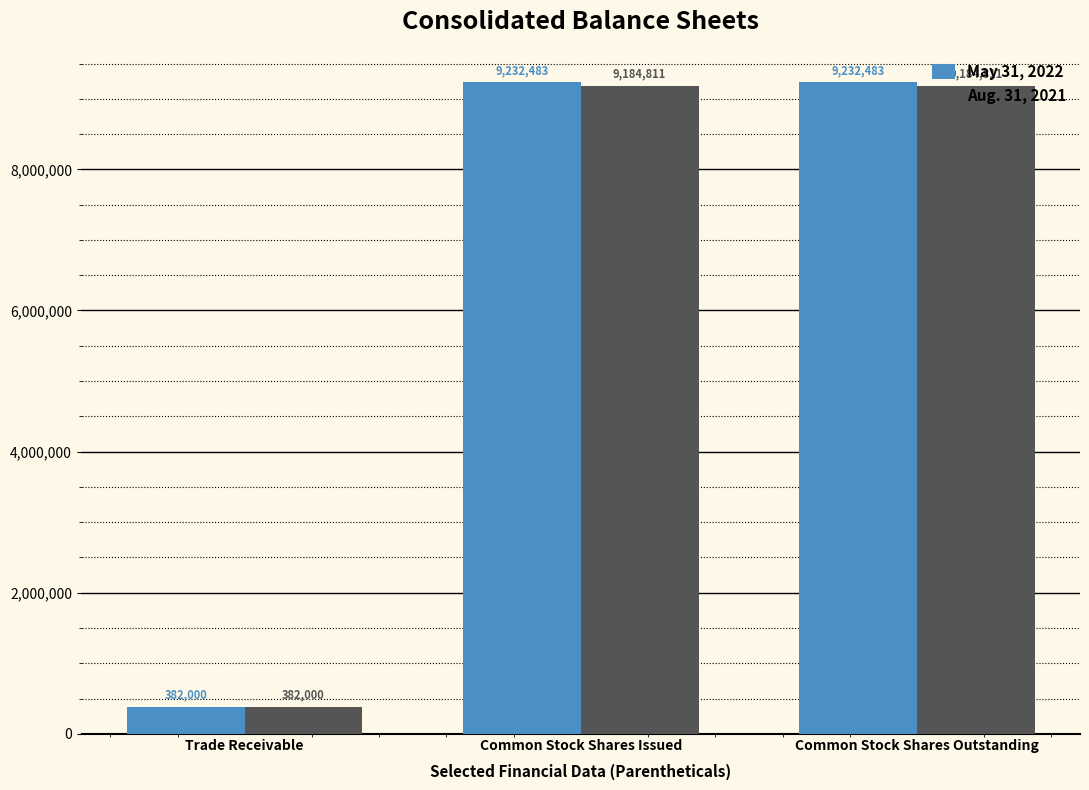

How many Aug. 31, 2021 values are between 382000 and 9184811?

3